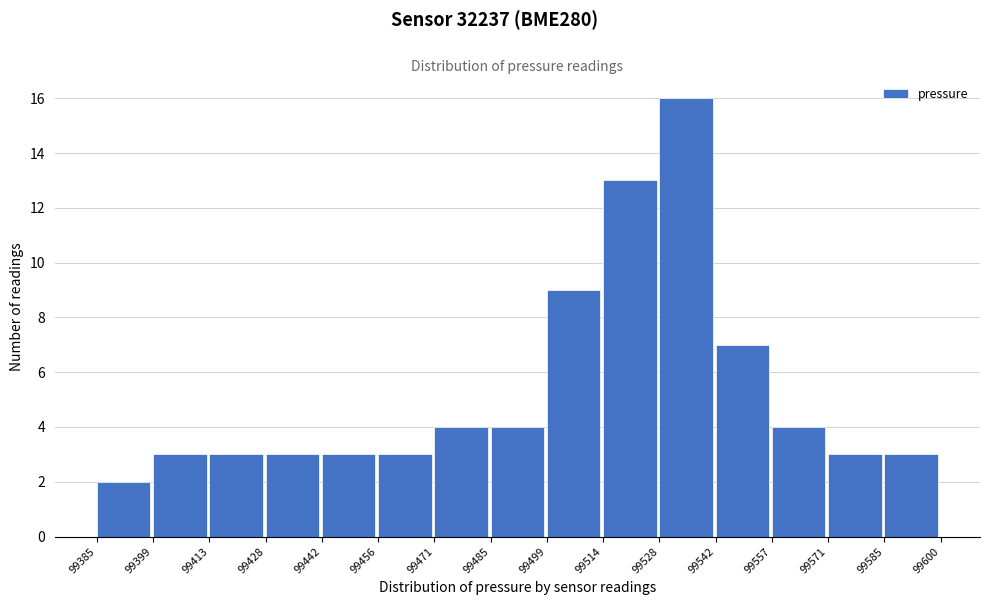

Reading left to right, list every bar in this chart as the range it spans on the x-axis followed by its height. The values are not printed on the chart, so give them approximately, as read against the axis.

99385 to 99399: 2
99399 to 99413: 3
99413 to 99428: 3
99428 to 99442: 3
99442 to 99456: 3
99456 to 99471: 3
99471 to 99485: 4
99485 to 99499: 4
99499 to 99514: 9
99514 to 99528: 13
99528 to 99542: 16
99542 to 99557: 7
99557 to 99571: 4
99571 to 99585: 3
99585 to 99600: 3